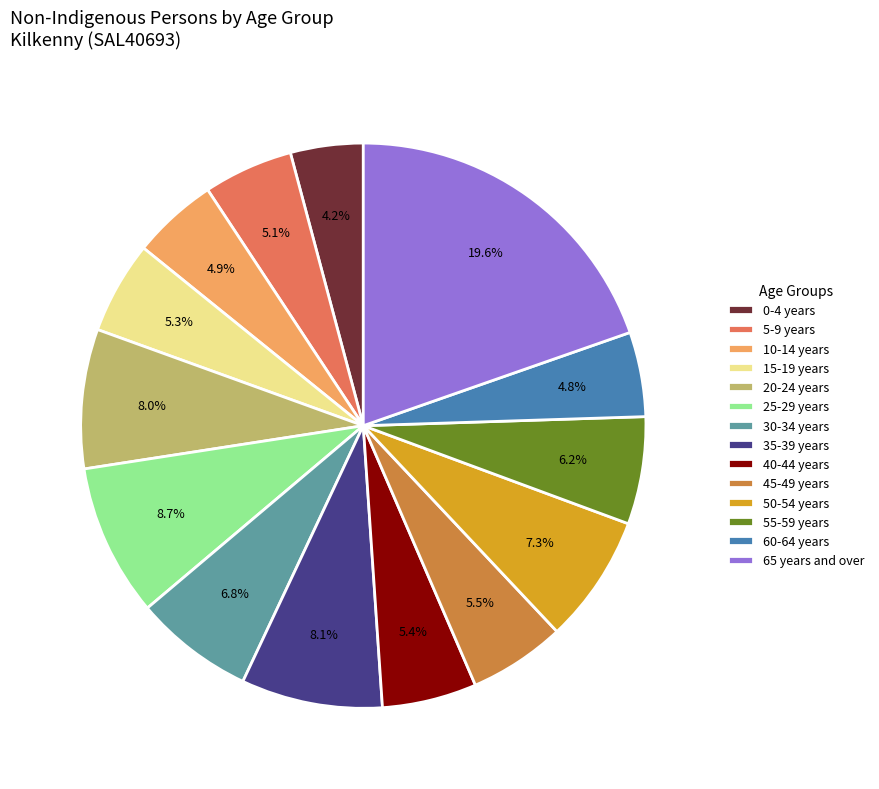

What is the smallest slice in the pie chart?

0-4 years